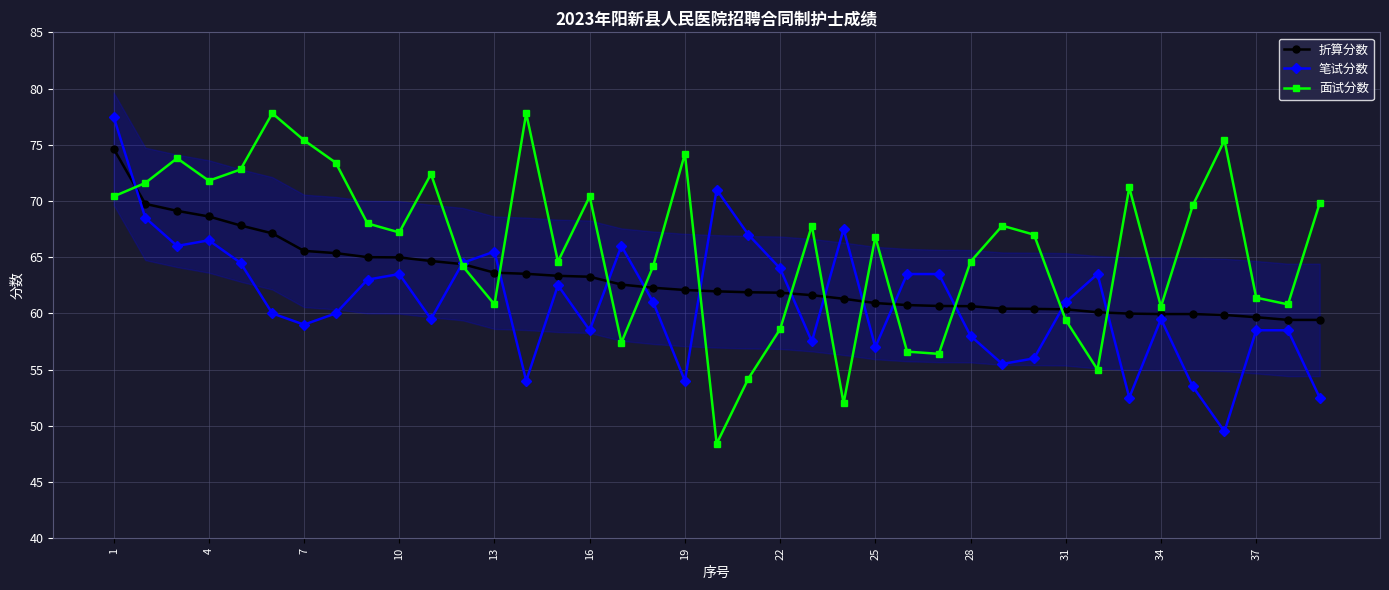

Reading left to right, extract all data points from this chart.

折算分数: 74.7	69.7	69.1	68.6	67.8	67.1	65.6	65.4	65.0	65.0	64.7	64.4	63.6	63.5	63.3	63.3	62.6	62.3	62.1	62.0	61.9	61.8	61.6	61.3	60.9	60.7	60.7	60.6	60.4	60.4	60.4	60.1	60.0	59.9	59.9	59.9	59.7	59.4	59.4
笔试分数: 77.5	68.5	66.0	66.5	64.5	60.0	59.0	60.0	63.0	63.5	59.5	64.5	65.5	54.0	62.5	58.5	66.0	61.0	54.0	71.0	67.0	64.0	57.5	67.5	57.0	63.5	63.5	58.0	55.5	56.0	61.0	63.5	52.5	59.5	53.5	49.5	58.5	58.5	52.5
面试分数: 70.4	71.6	73.8	71.8	72.8	77.8	75.4	73.4	68.0	67.2	72.4	64.2	60.8	77.8	64.6	70.4	57.4	64.2	74.2	48.4	54.2	58.6	67.8	52.0	66.8	56.6	56.4	64.6	67.8	67.0	59.4	55.0	71.2	60.6	69.6	75.4	61.4	60.8	69.8